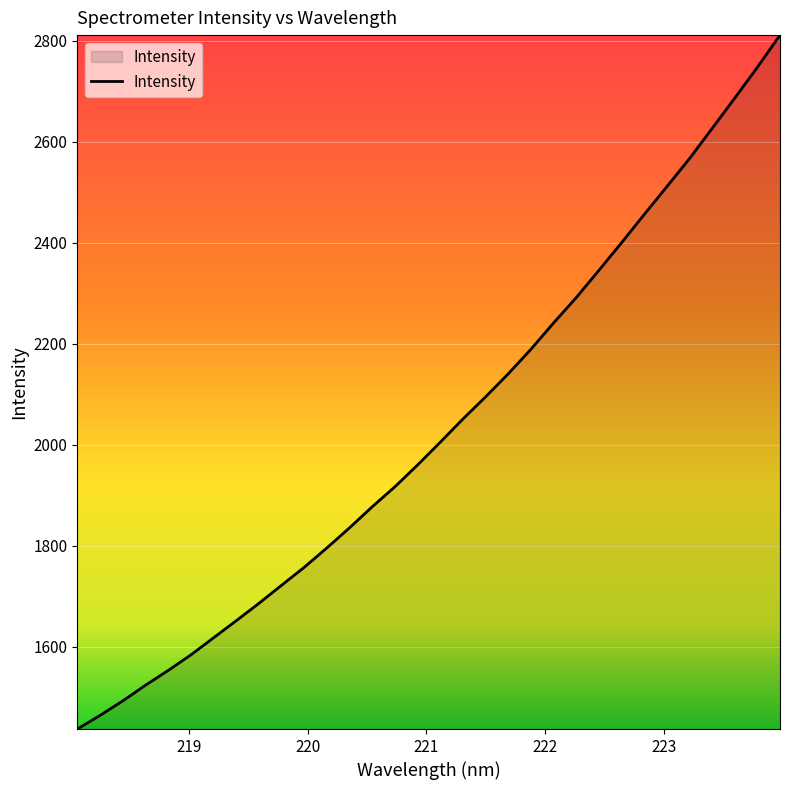

What is the smallest value displayed?

1437.0